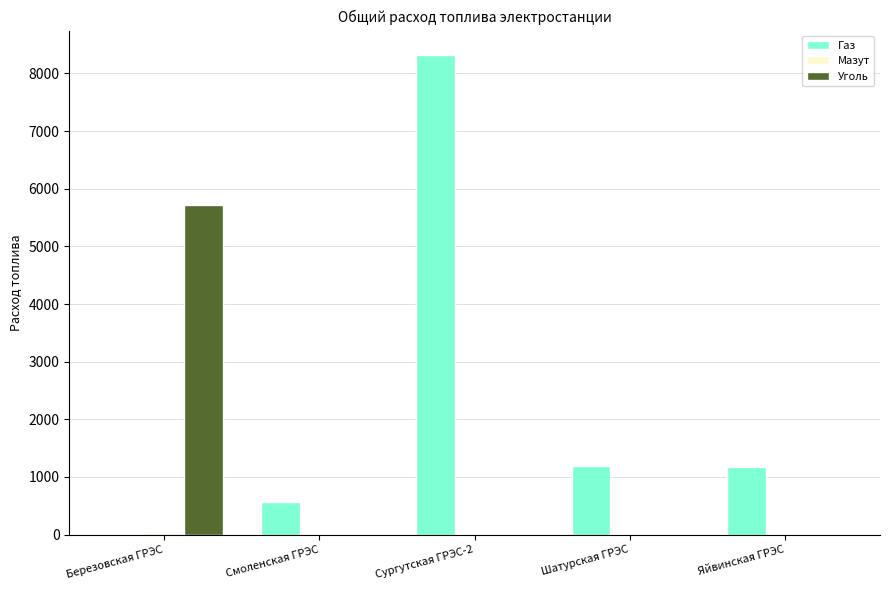

How many series are shown in this chart?

3